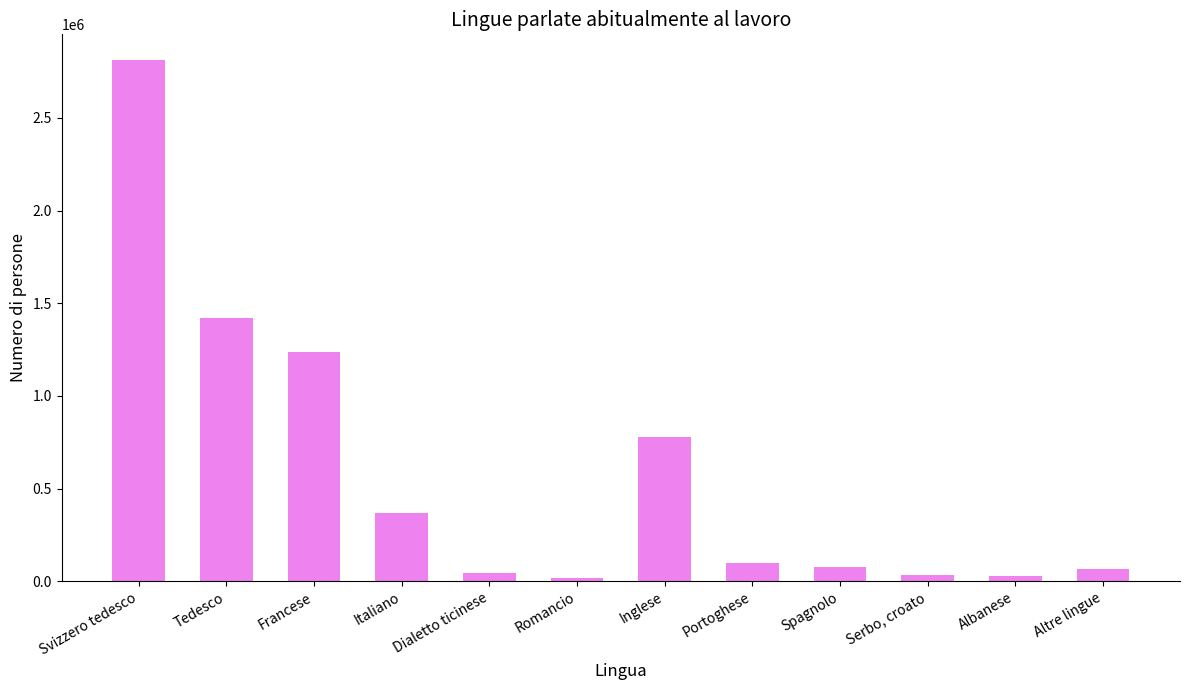

How many bars are there in total?

12